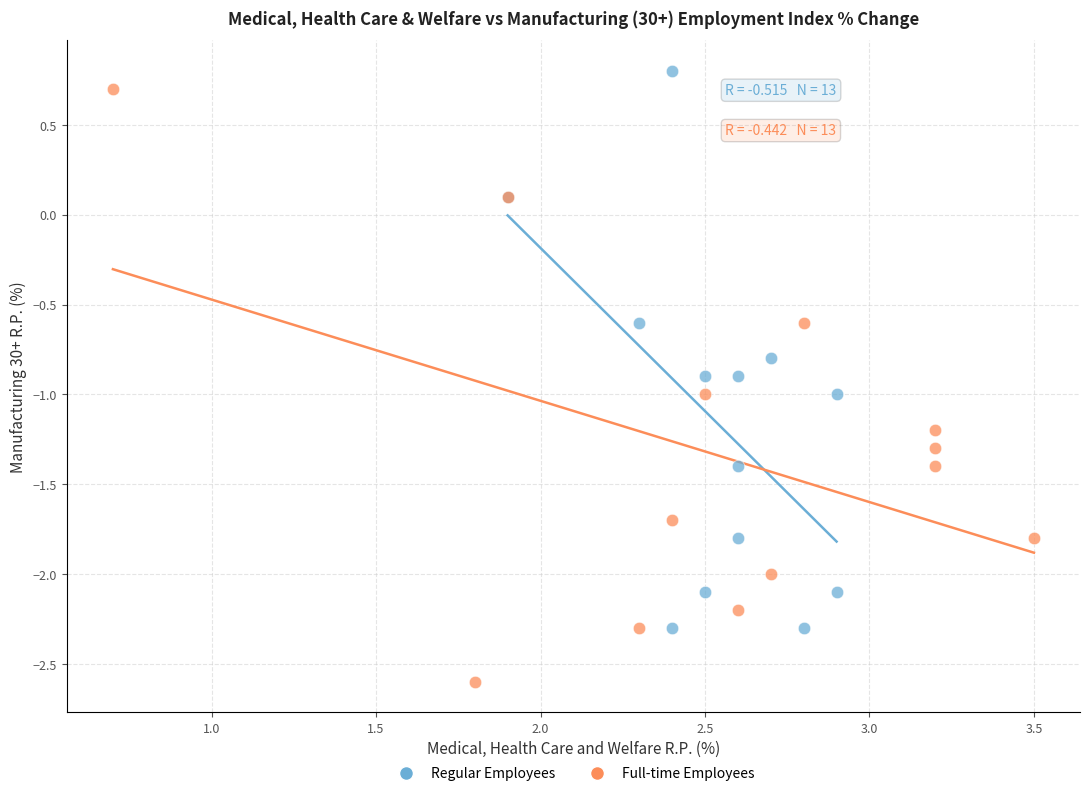

Which series contains the lowest Y value?

Full-time Employees